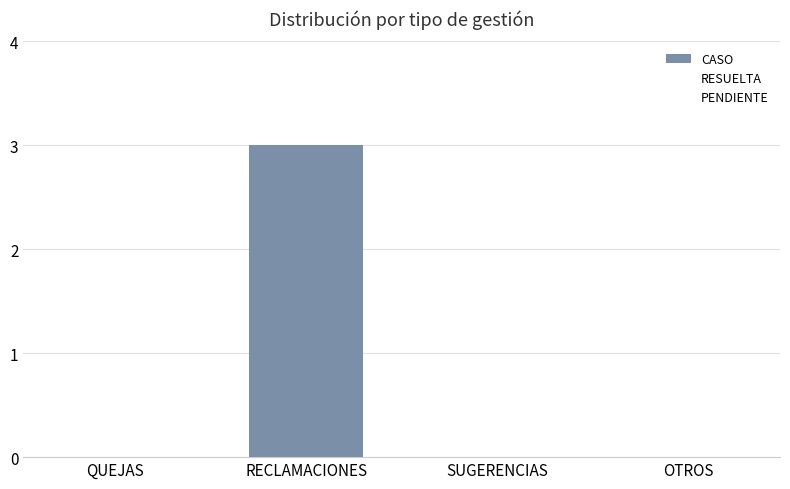

Reading left to right, list all the values displayed in this chart.

QUEJAS=0	RECLAMACIONES=3	SUGERENCIAS=0	OTROS=0